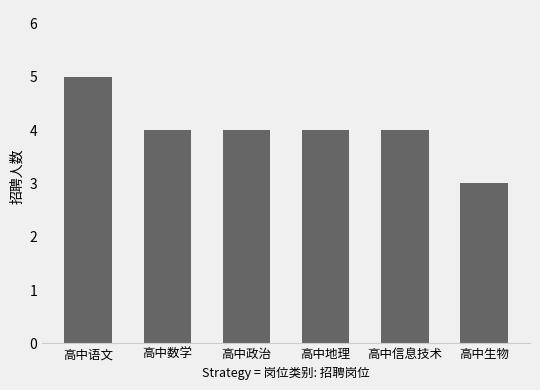

What is the value of the 1st bar from the left?

5